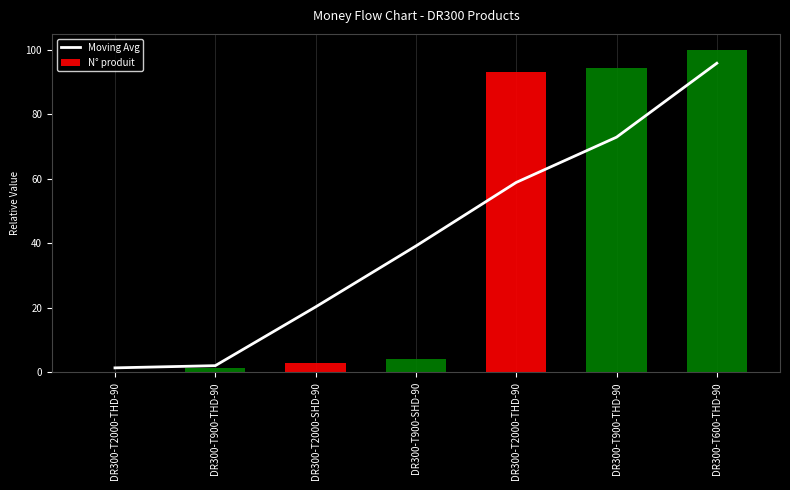

True or false: the data shows 0.7 at DR300-T900-THD-90.

False